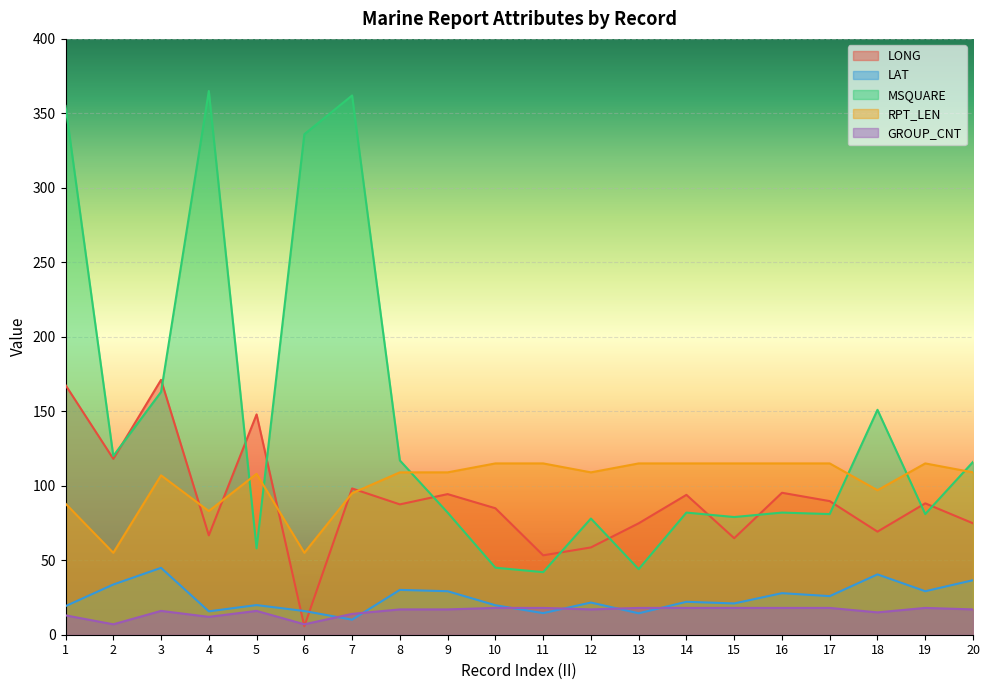

What is the difference between the second highest and minimum values in the LAT series?

30.4